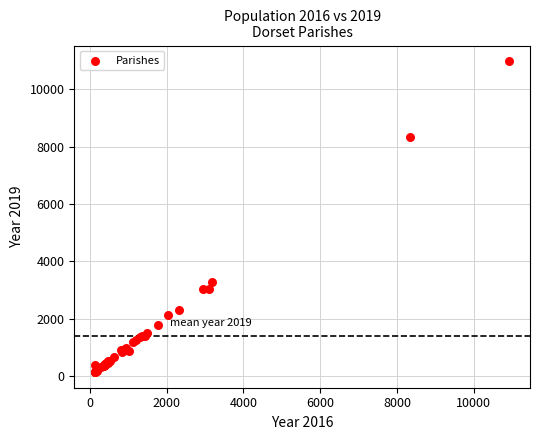

What Y value in the scatter plot is closest to 5559?

3262